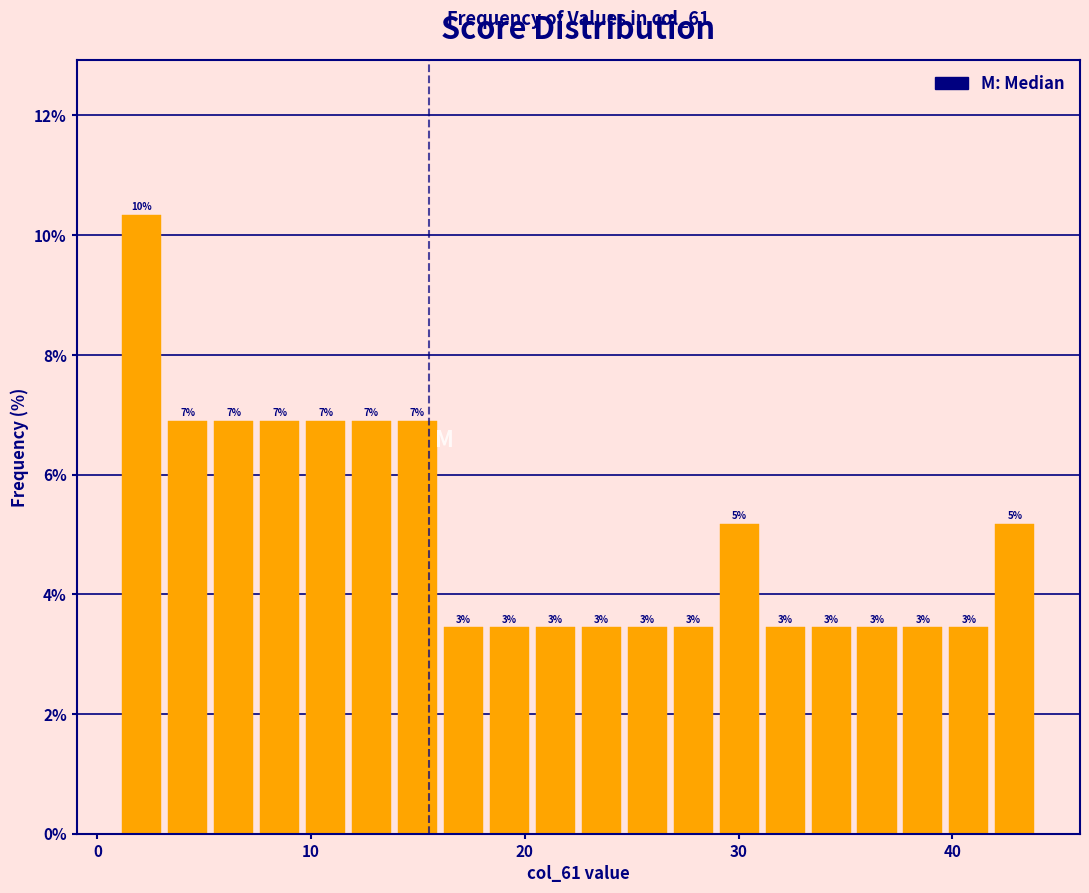

Around what value on the x-axis is the tallest bar? Give the approximate position of its centre, as read against the axis.

2